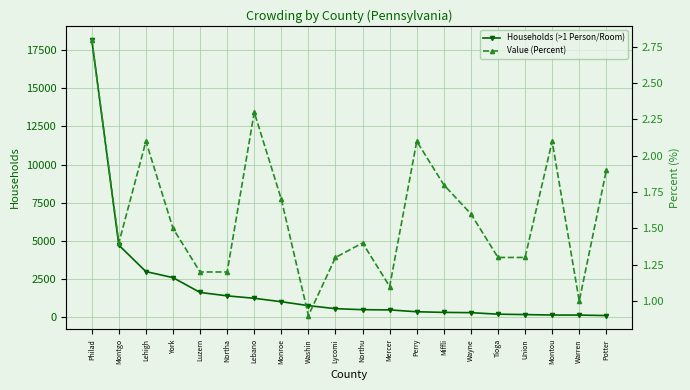

Which series changed the most between Montgo and Montou?

Households (>1 Person/Room)